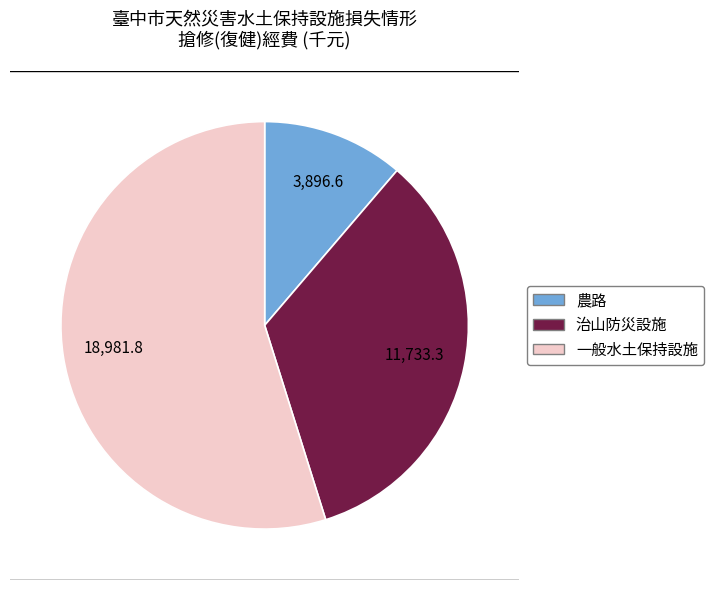

Between 農路 and 一般水土保持設施, which is larger?

一般水土保持設施